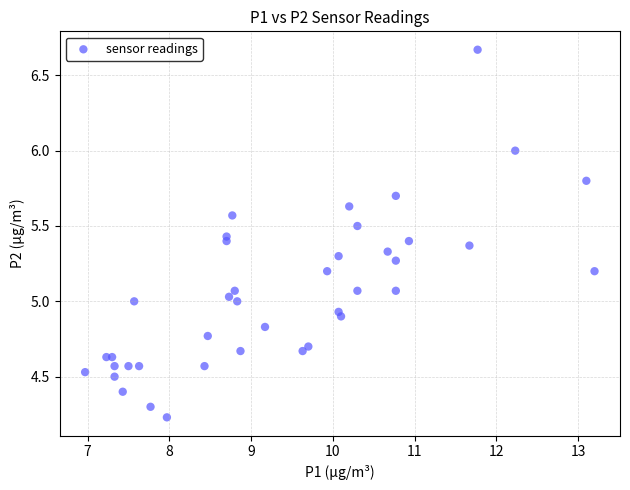

What is the range of X values (max minus min)?

6.2